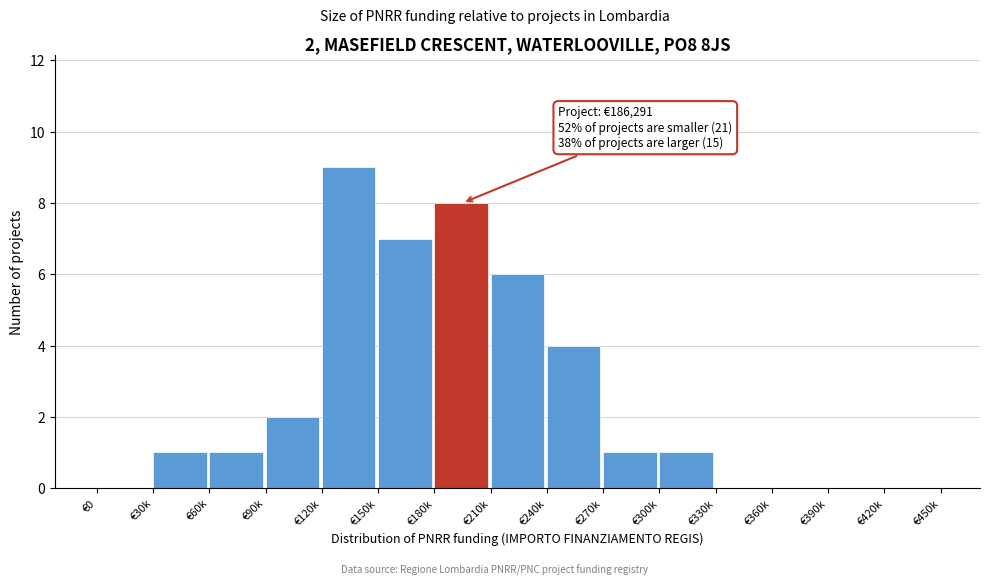

Reading right to left, extract all data points from this chart.

€420k=0	€390k=0	€360k=0	€330k=0	€300k=1	€270k=1	€240k=4	€210k=6	€180k=8	€150k=7	€120k=9	€90k=2	€60k=1	€30k=1	€0=0